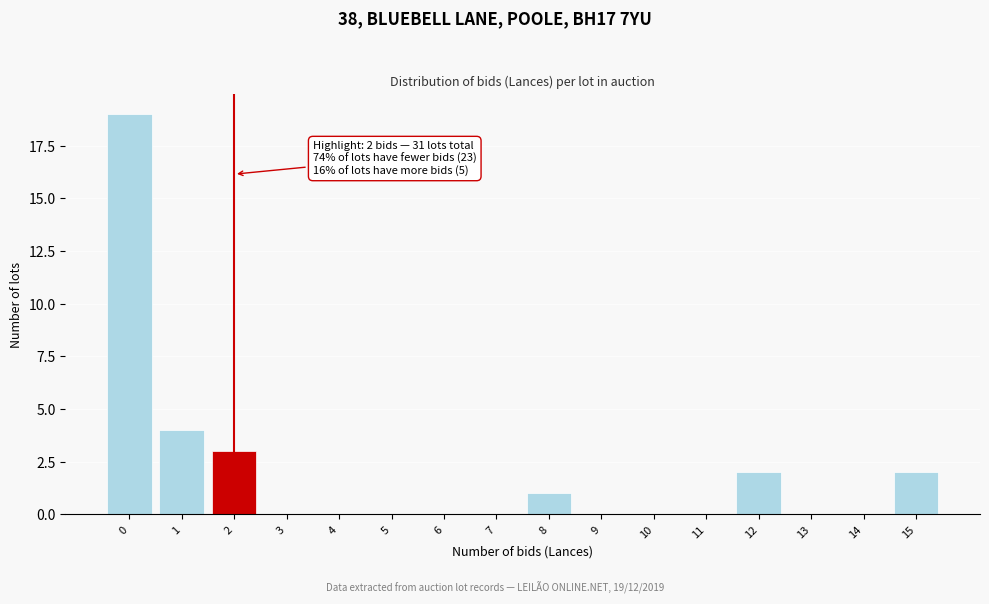

Reading right to left, extract all data points from this chart.

15=2	14=0	13=0	12=2	11=0	10=0	9=0	8=1	7=0	6=0	5=0	4=0	3=0	2=3	1=4	0=19